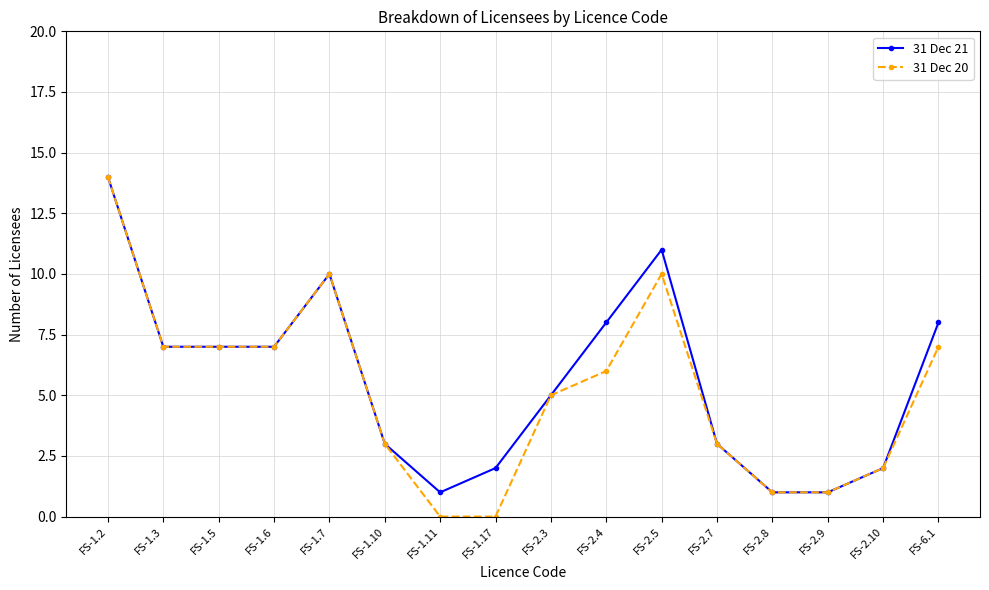

What is the average value of the 31 Dec 21 series?

6